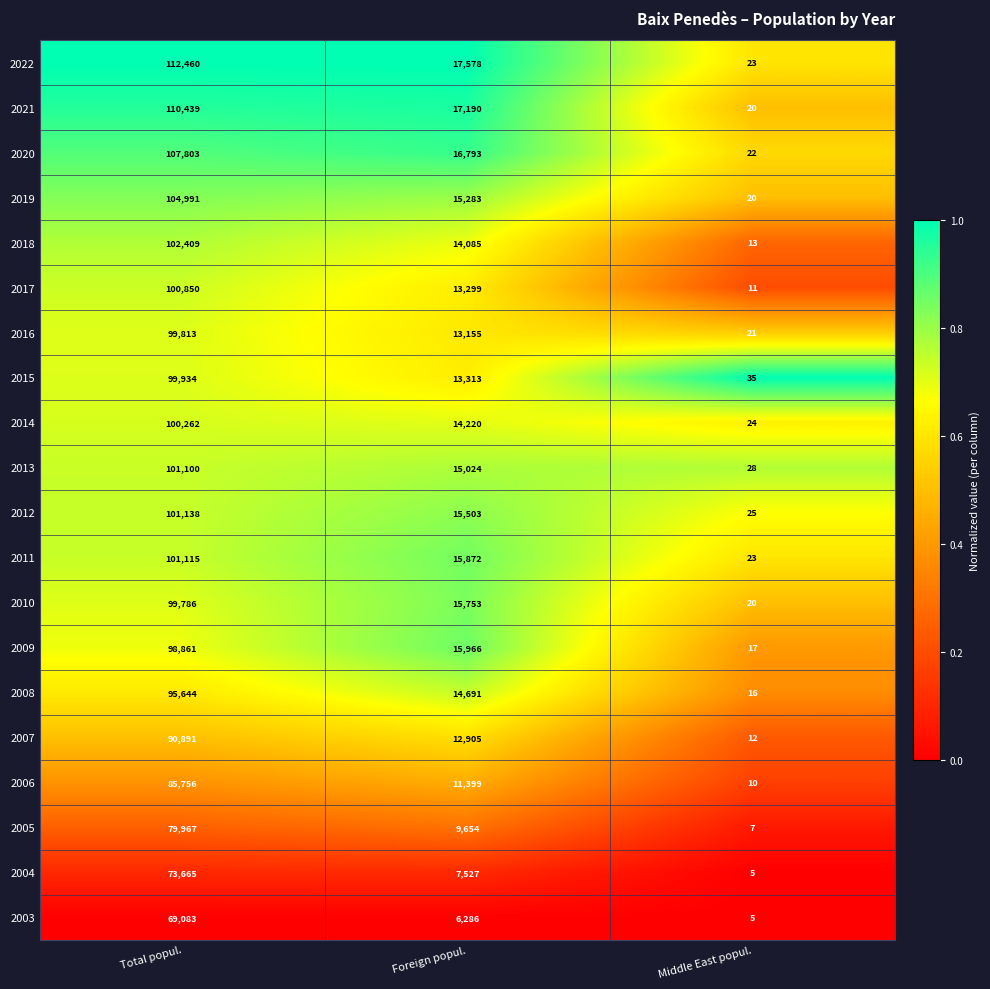

How many categories are shown in the chart?

3